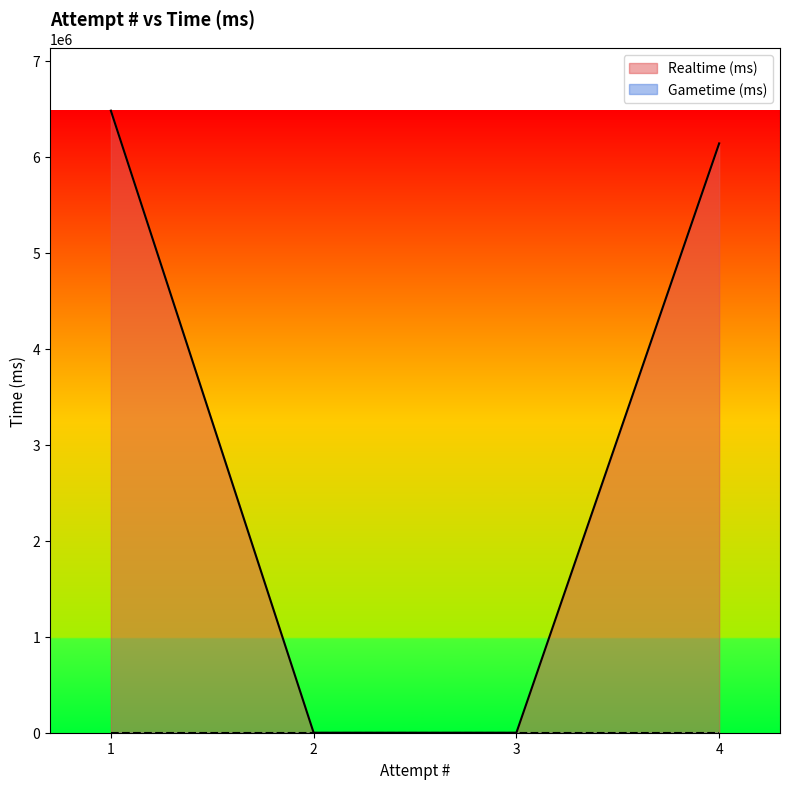

True or false: the data has more than 2 interior local peaks.

False